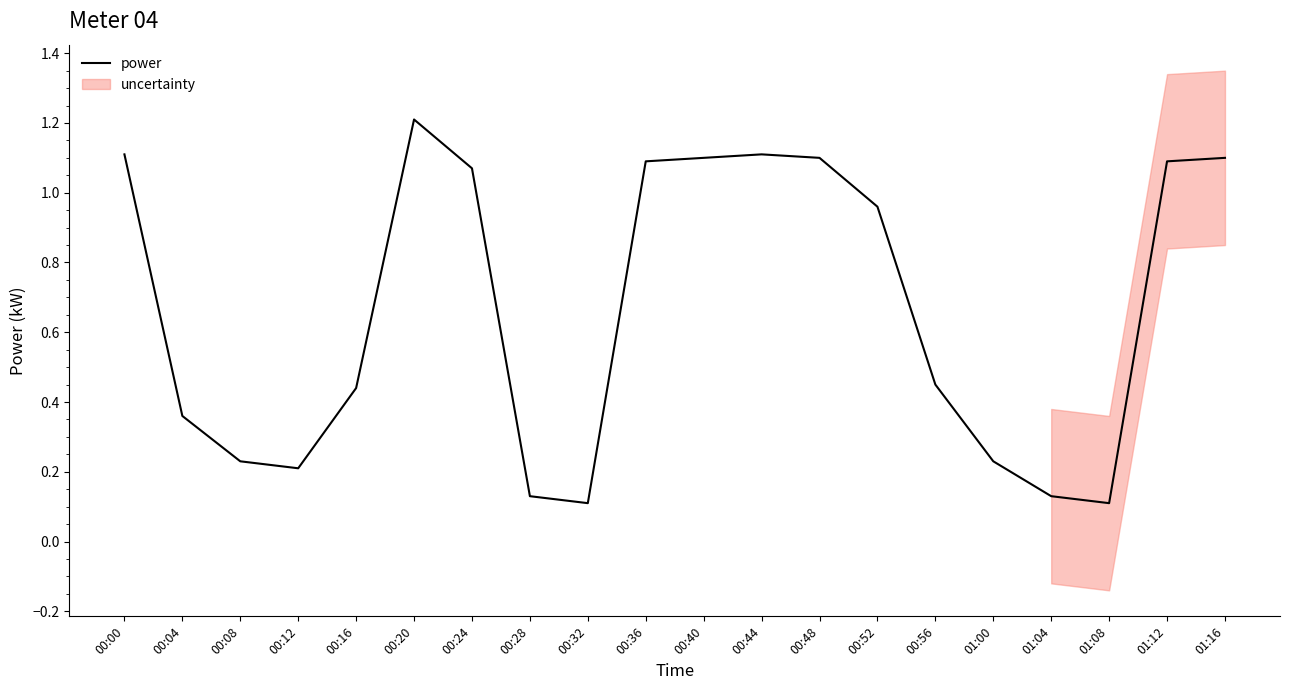

The value at 01:12 is 1.9. True or false?

False